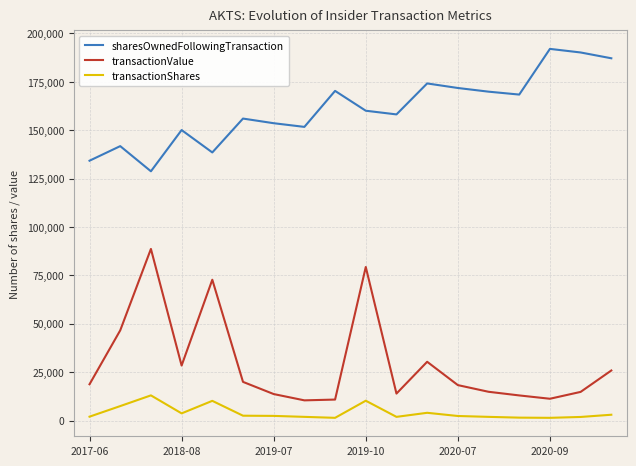

What is the greatest value displayed?

192021